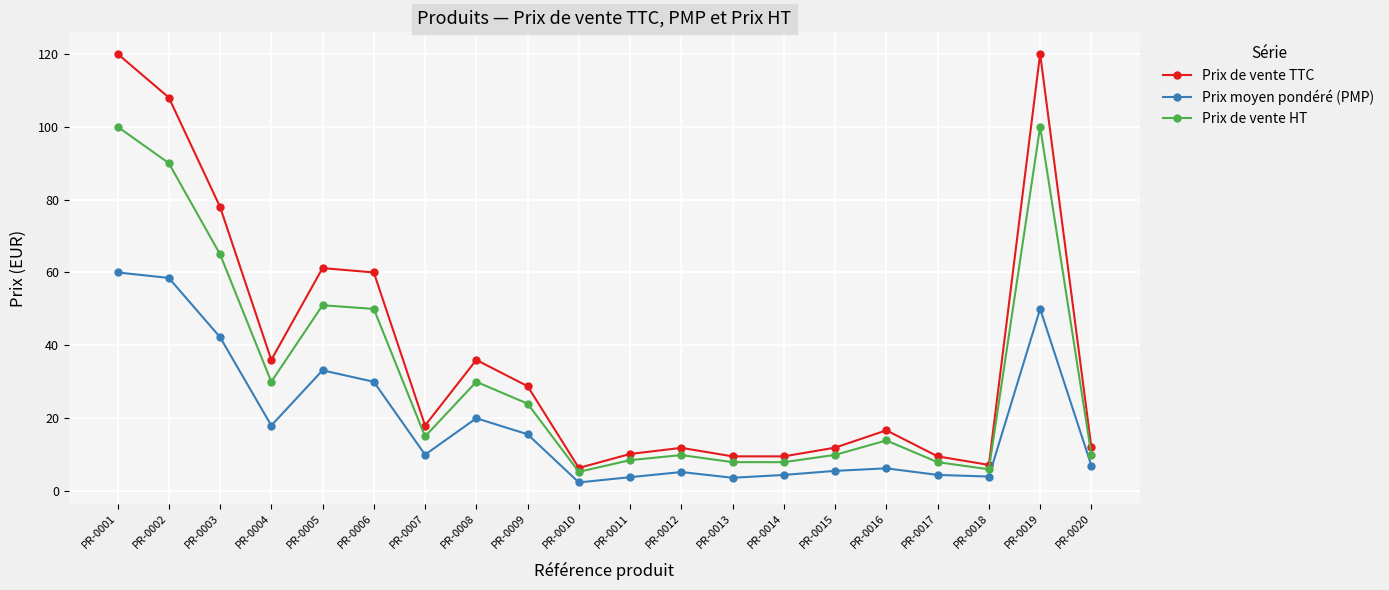

How many interior local valleys does the Prix de vente TTC series have?

5